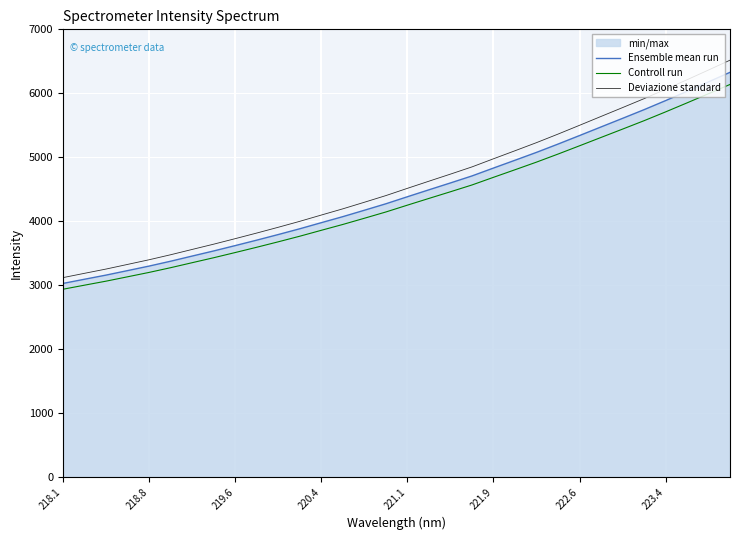

True or false: Deviazione standard and Controll run intersect in this chart.

False